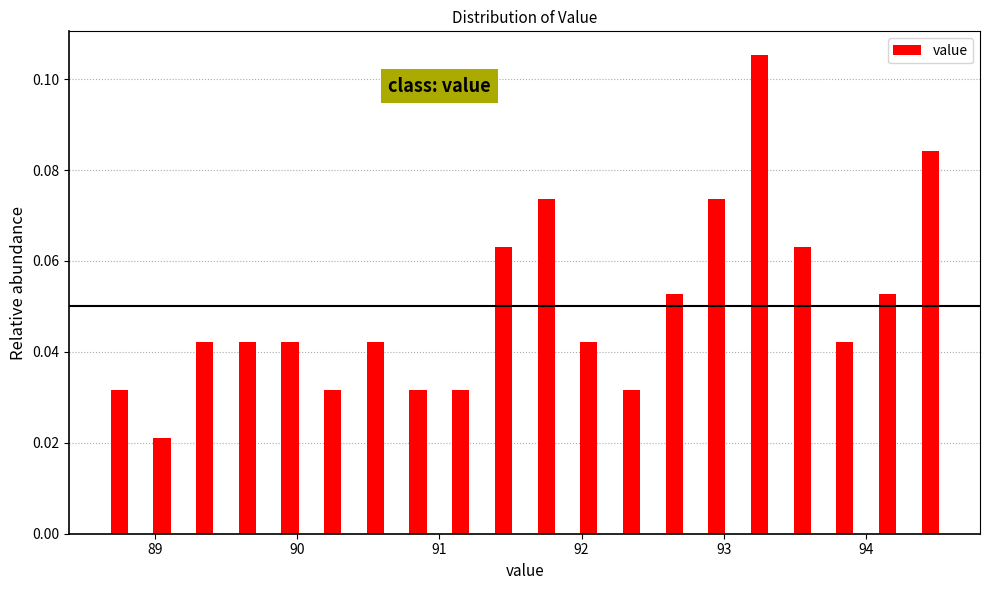

Around what value on the x-axis is the tallest bar? Give the approximate position of its centre, as read against the axis.

93.3